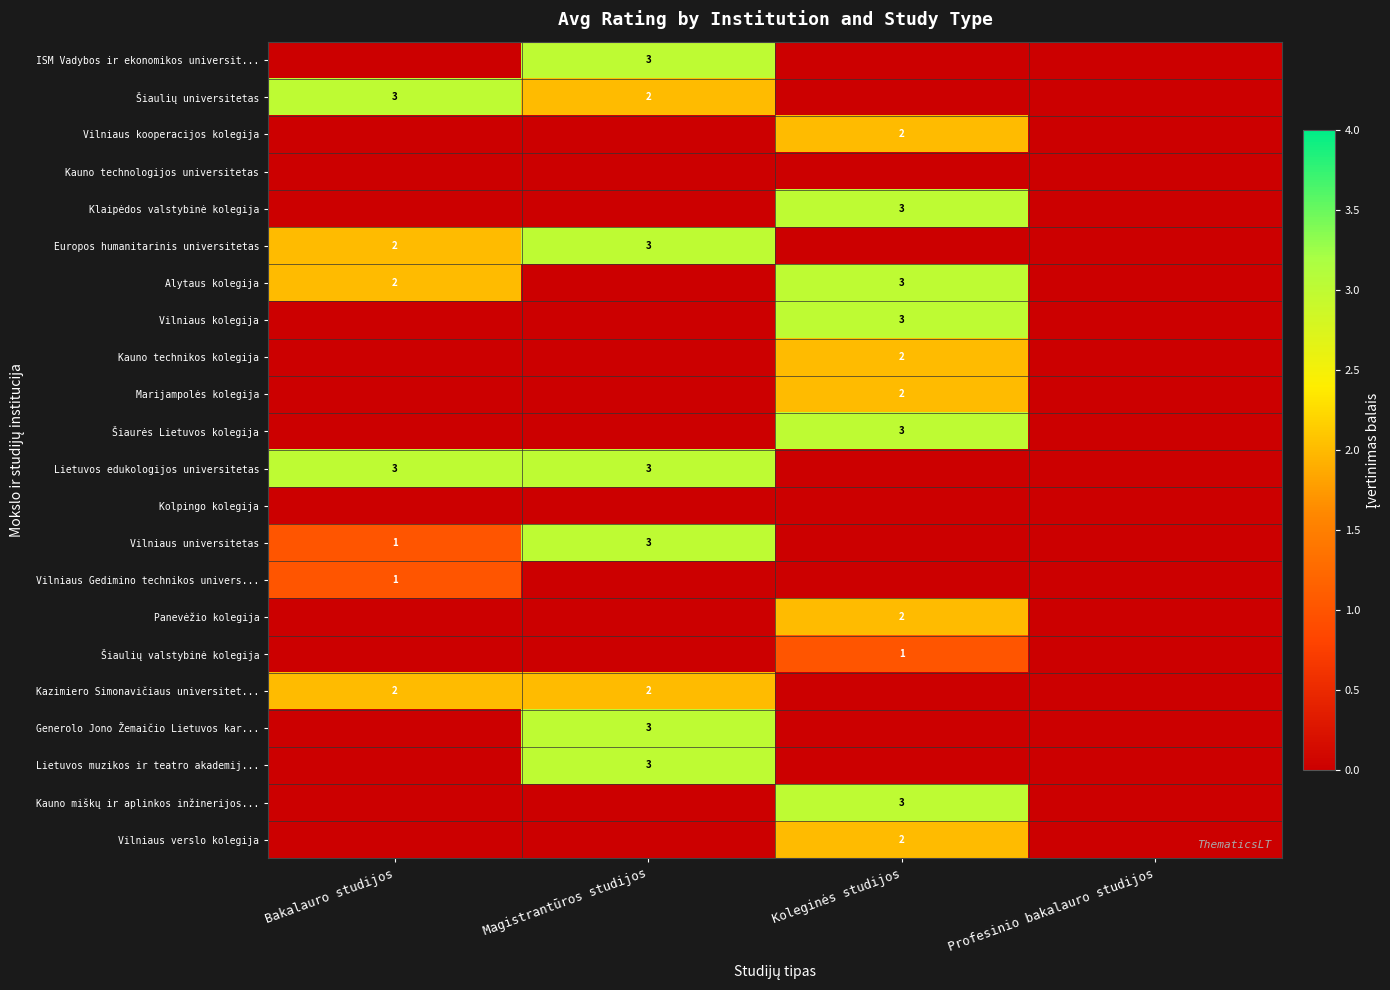

True or false: Marijampolės kolegija has a value of 1 at Koleginės studijos.

False